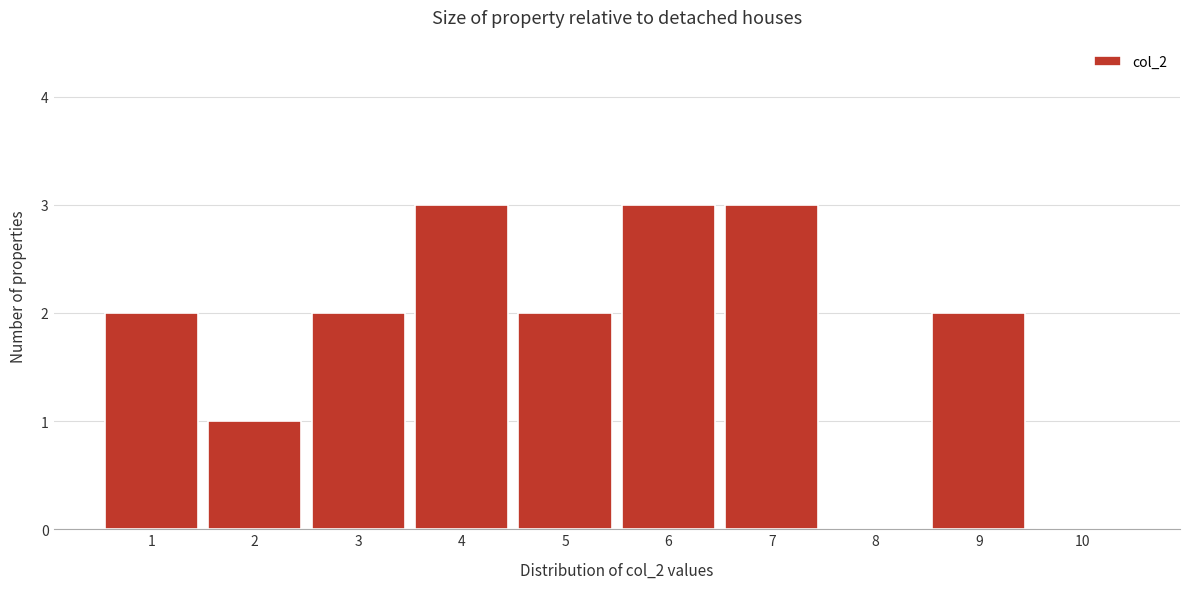

Reading left to right, transcribe this chart: for each bar, give the range it covers on the x-axis and its height. The values are not printed on the chart, so give them approximately, as read against the axis.

0.5 to 1.5: 2
1.5 to 2.5: 1
2.5 to 3.5: 2
3.5 to 4.5: 3
4.5 to 5.5: 2
5.5 to 6.5: 3
6.5 to 7.5: 3
7.5 to 8.5: 0
8.5 to 9.5: 2
9.5 to 10.5: 0